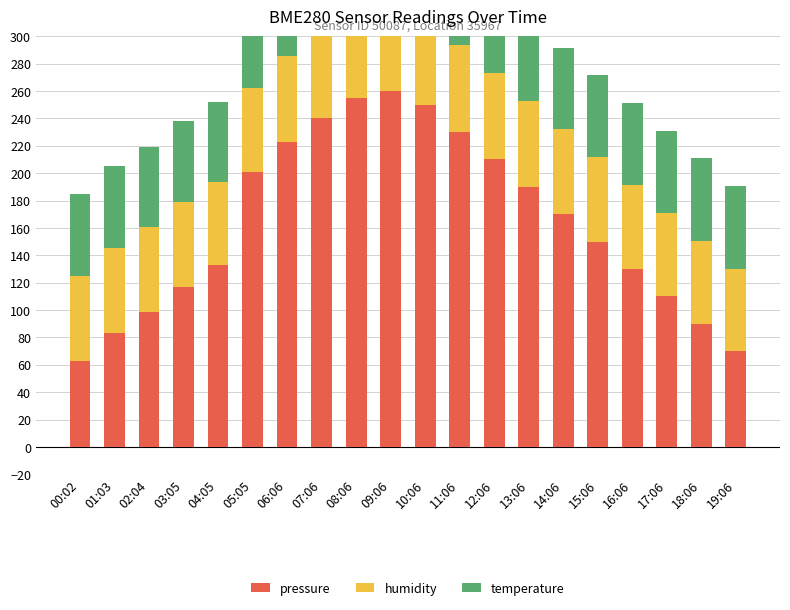

What is the sum of all pressure values?

3272.8